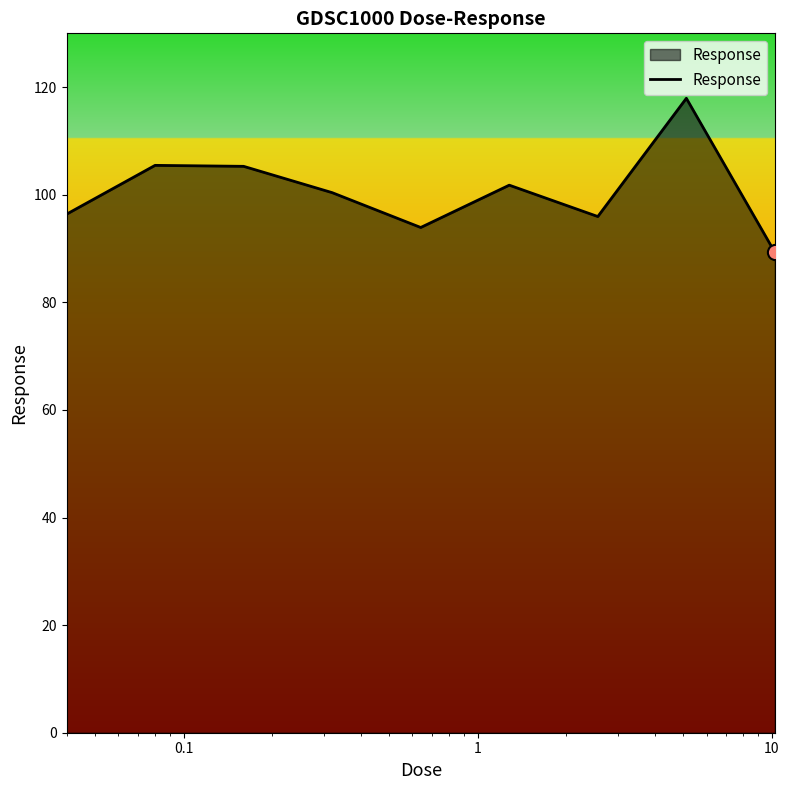

What is the greatest value displayed?

117.9